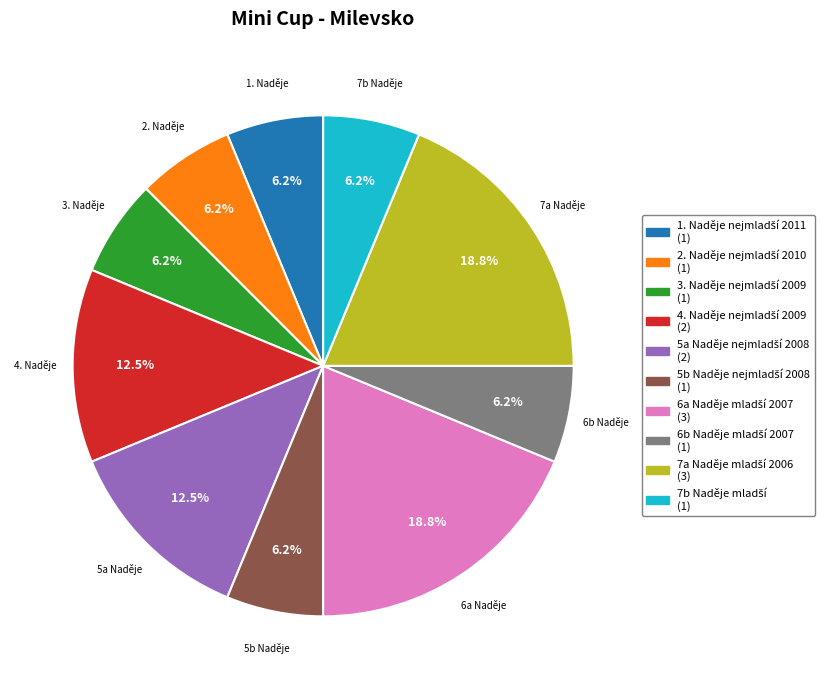

Is there a majority slice in this chart?

No